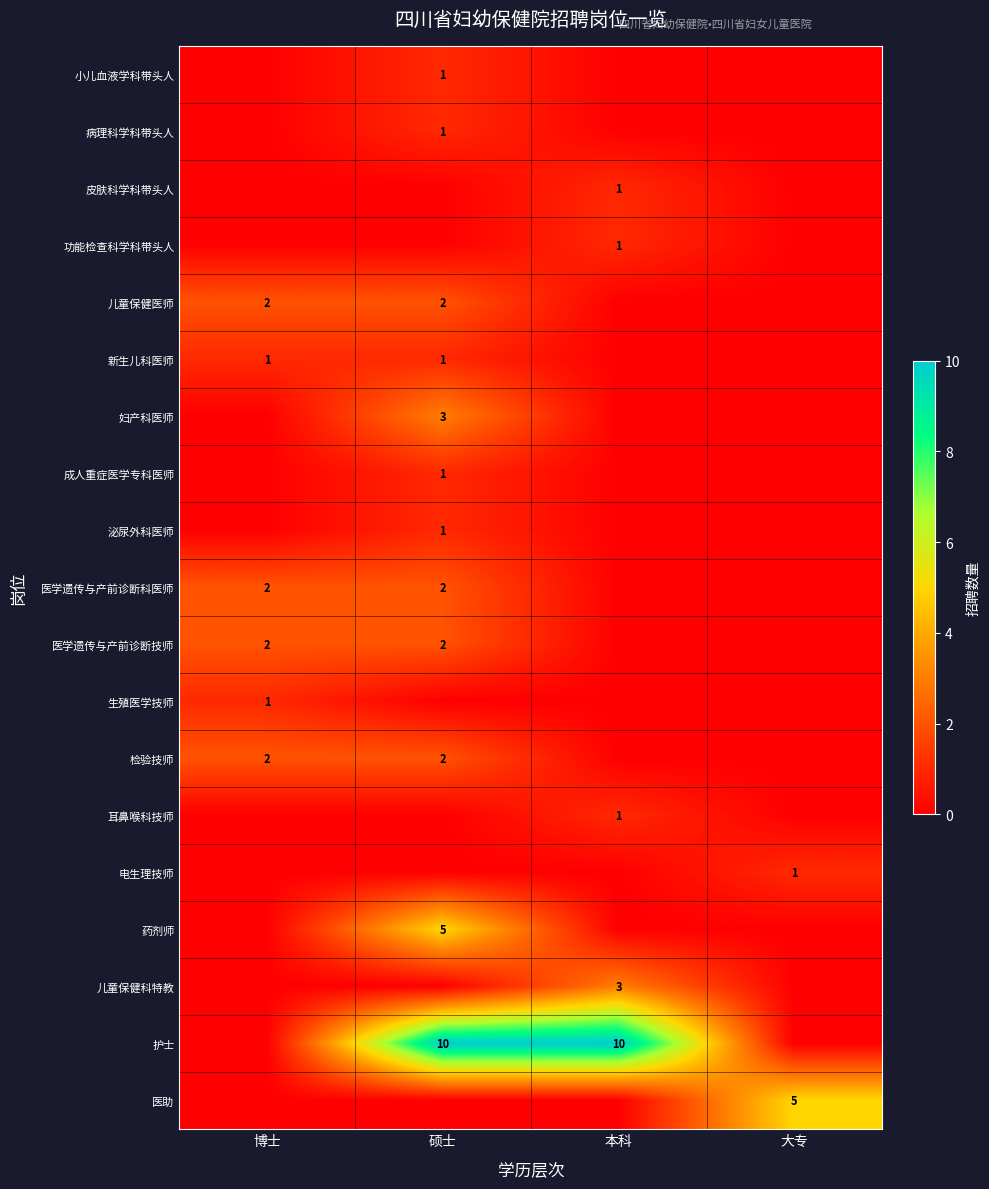

True or false: 护士 has a value of 10 at 本科.

True